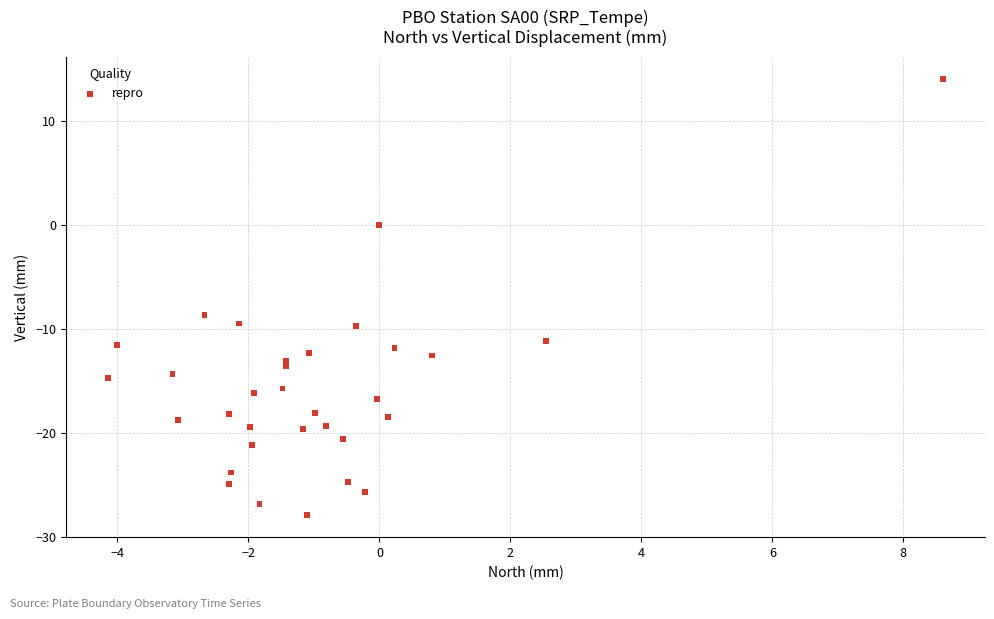

What is the range of Y values (max minus min)?

42.0